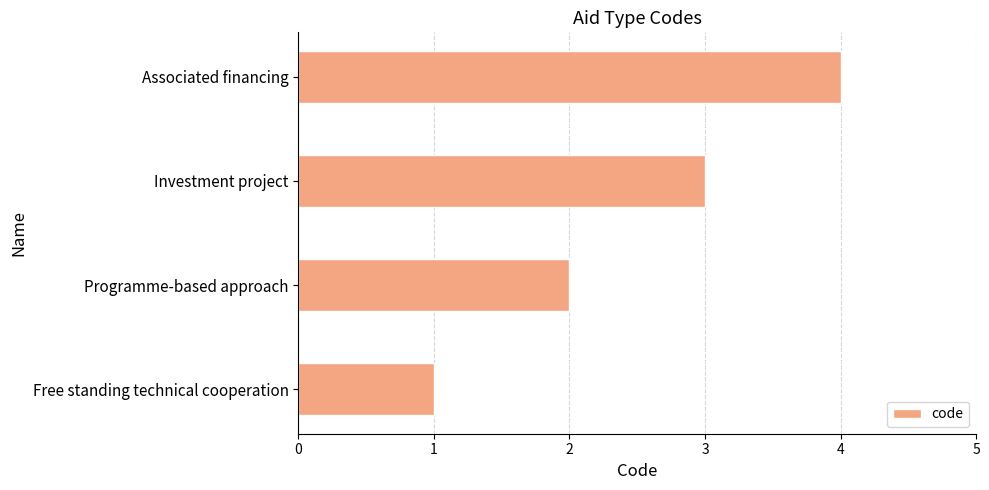

The chart shows a value of 3 at Investment project. True or false?

True